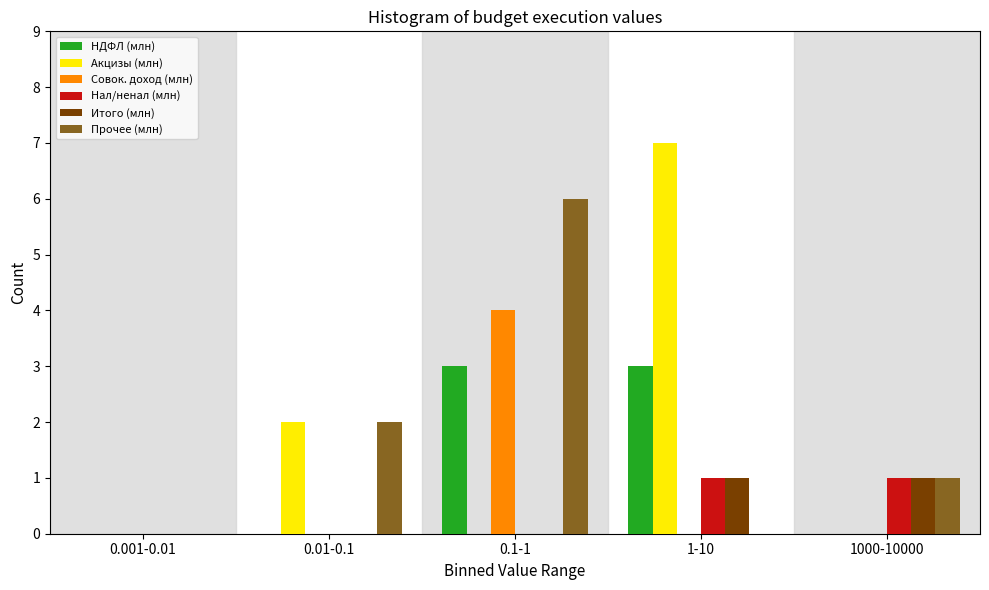

Reading right to left, extract all data points from this chart.

НДФЛ (млн): 1000-10000=0	1-10=3	0.1-1=3	0.01-0.1=0	0.001-0.01=0
Акцизы (млн): 1000-10000=0	1-10=7	0.1-1=0	0.01-0.1=2	0.001-0.01=0
Совок. доход (млн): 1000-10000=0	1-10=0	0.1-1=4	0.01-0.1=0	0.001-0.01=0
Нал/ненал (млн): 1000-10000=1	1-10=1	0.1-1=0	0.01-0.1=0	0.001-0.01=0
Итого (млн): 1000-10000=1	1-10=1	0.1-1=0	0.01-0.1=0	0.001-0.01=0
Прочее (млн): 1000-10000=1	1-10=0	0.1-1=6	0.01-0.1=2	0.001-0.01=0